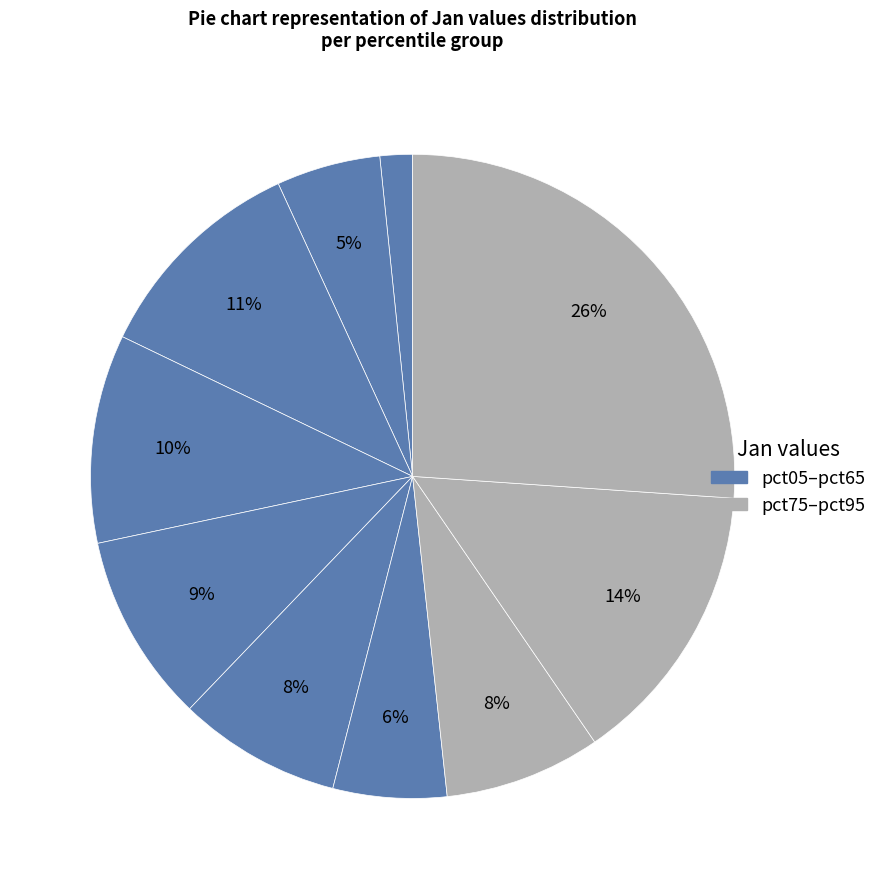

Does any single category account for the majority?

No